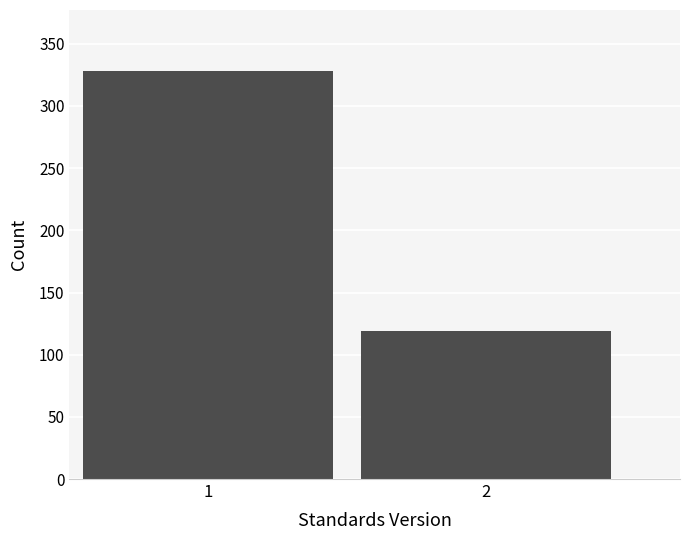

Reading left to right, transcribe all the data shown in this chart.

328	119